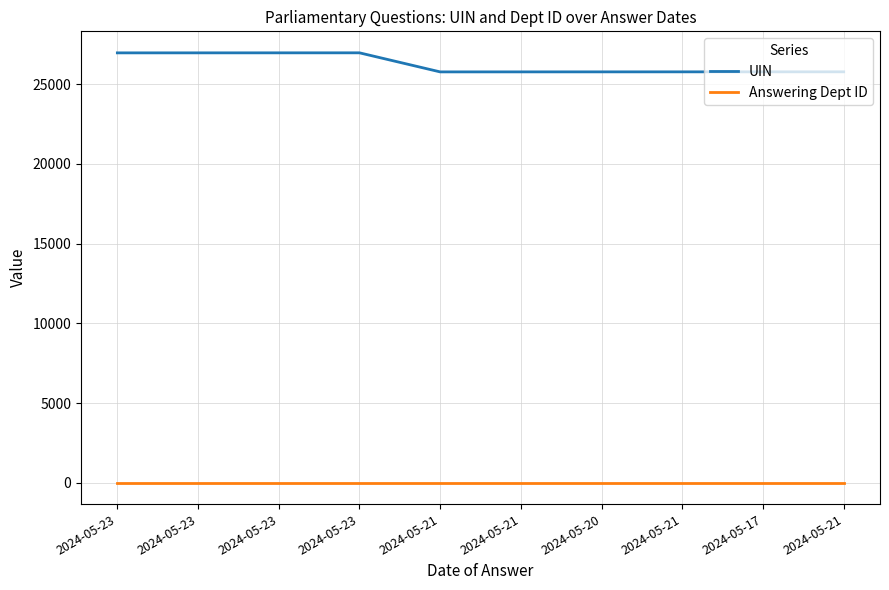

What is the average value of the UIN series?

26247